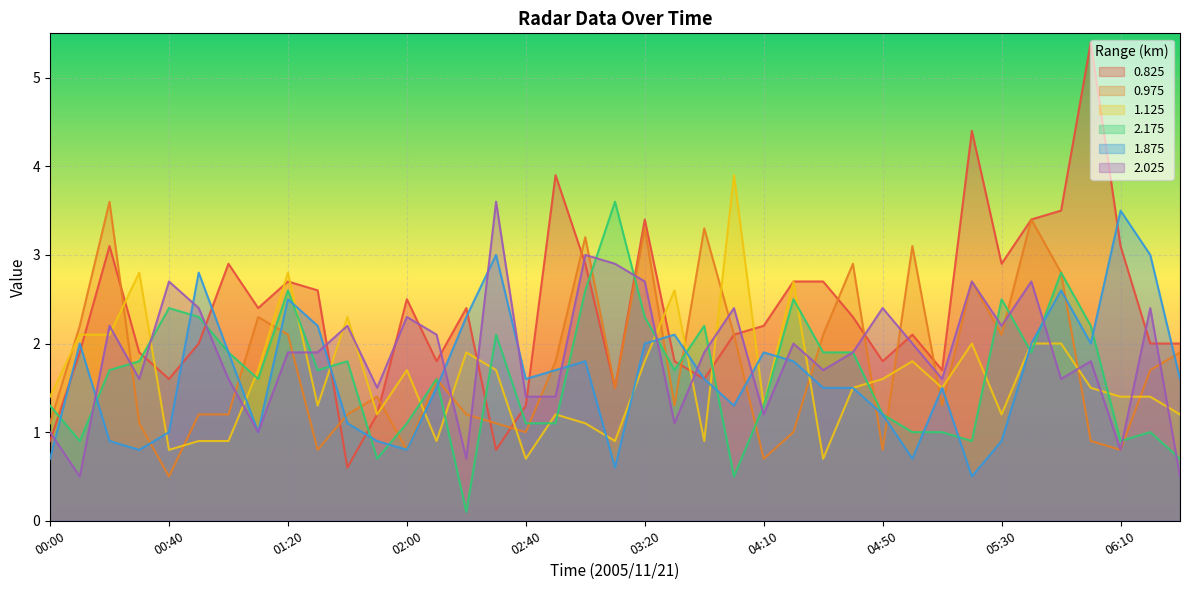

Rank the categories by 1.125 value from highest to lowest.

04:00, 00:30, 01:20, 04:20, 03:30, 01:40, 00:10, 00:20, 05:20, 05:40, 05:50, 02:20, 03:20, 05:00, 01:10, 02:00, 02:30, 04:50, 04:40, 05:10, 06:00, 00:00, 06:10, 06:20, 01:30, 04:10, 01:50, 02:50, 05:30, 06:30, 03:00, 00:50, 01:00, 02:10, 03:10, 03:40, 00:40, 02:40, 04:30